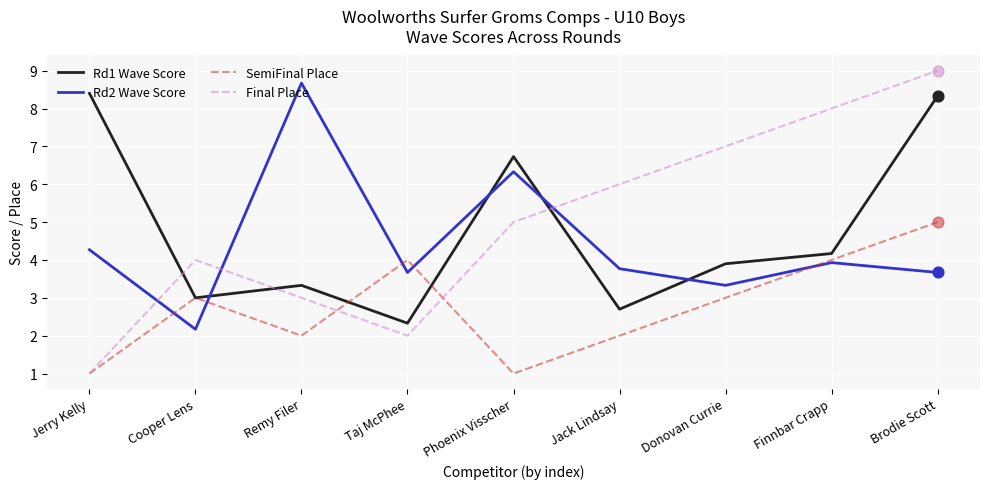

Which series has the largest range (max minus min)?

Final Place